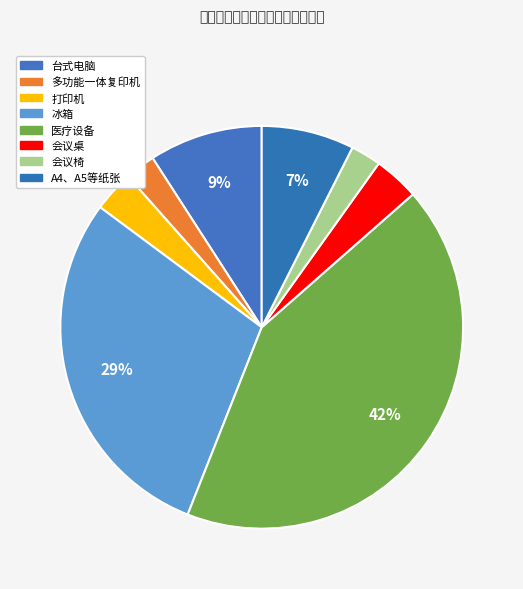

How many slices are in this pie chart?

8